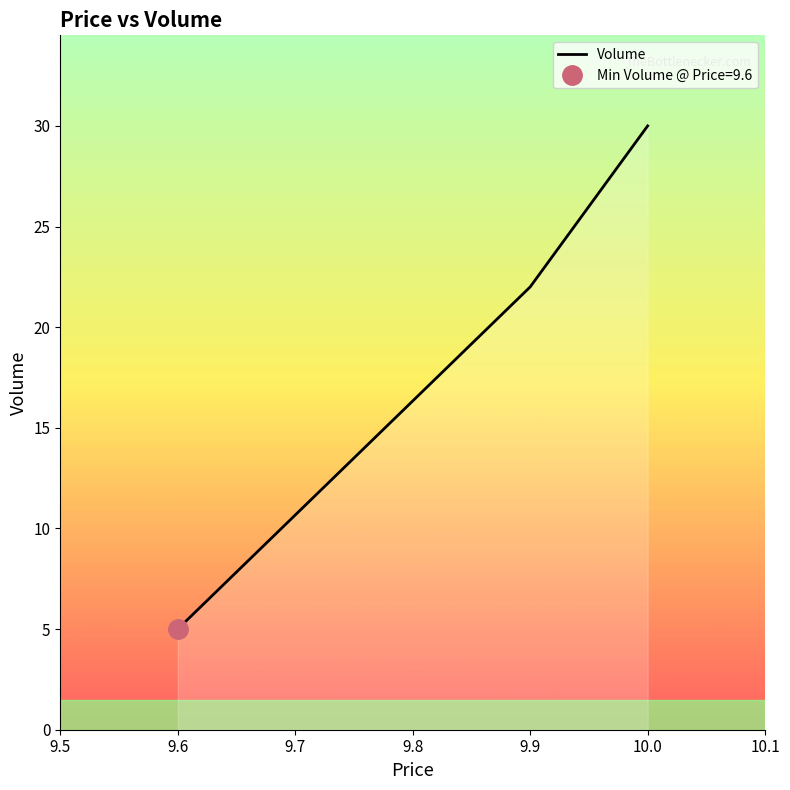

What is the value of the 1st point from the left?

5